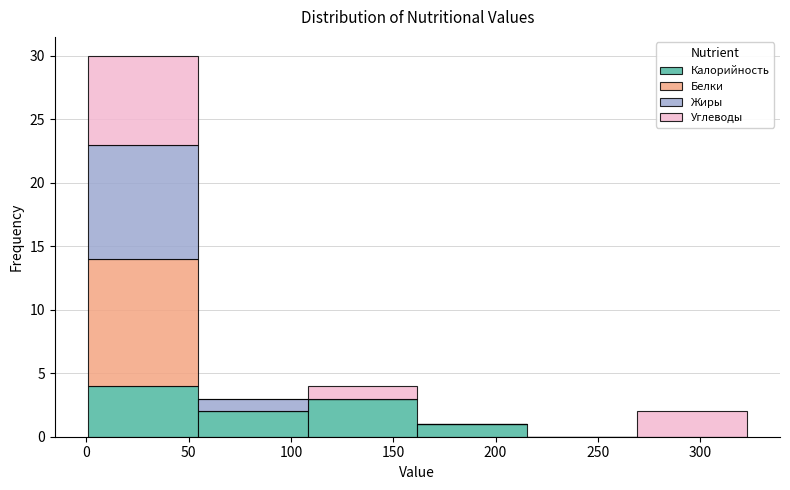

What is the total height of the stacked bar covering 0 to 55 on the x-axis? Neither the bar edges nor the heights are printed on the chart, so give them approximately, as read against the axes.

30